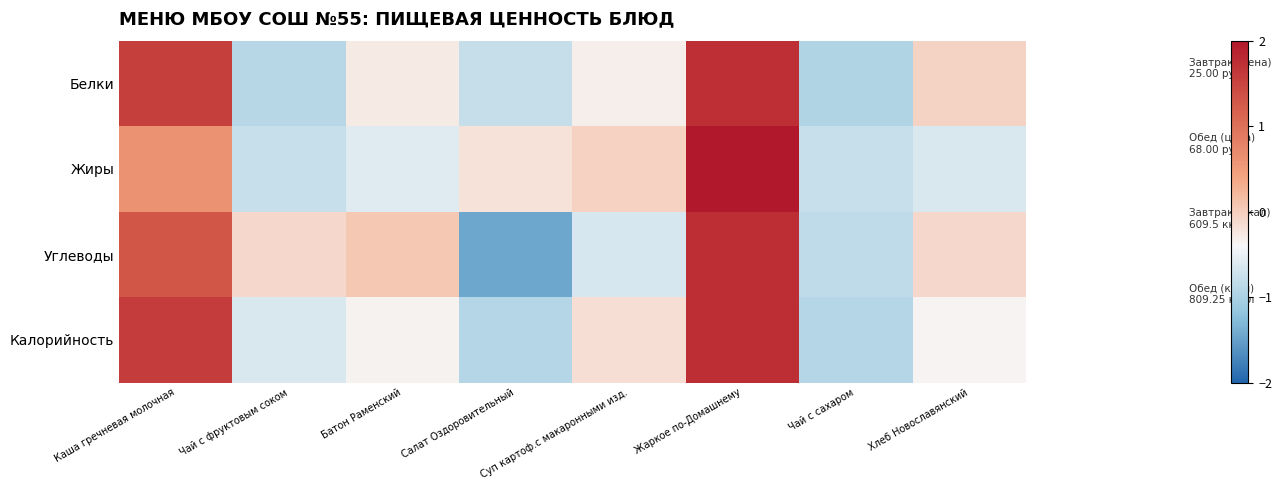

At Жаркое по-Домашнему, list the series in order from largest to smallest.

Жиры, Калорийность, Углеводы, Белки